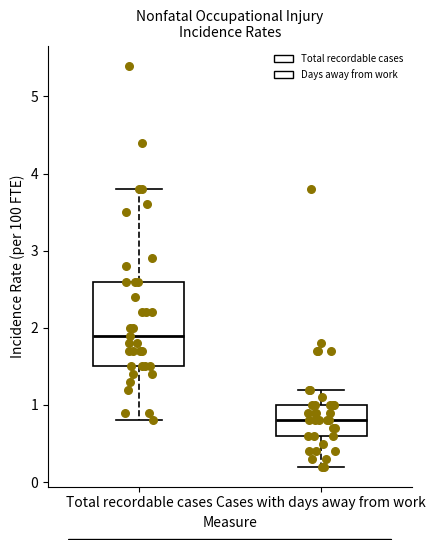

Where does the lower whisker of the box for Total recordable cases end on the y-axis? The values are not printed on the chart, so give them approximately, as read against the axis.

0.8